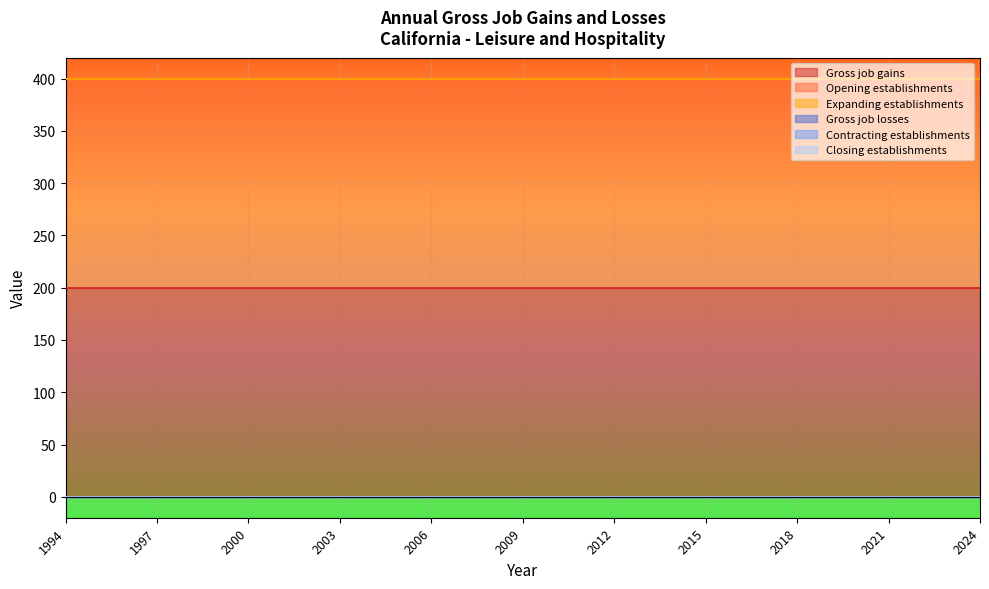

True or false: Contracting establishments and Expanding establishments cross at least once.

False